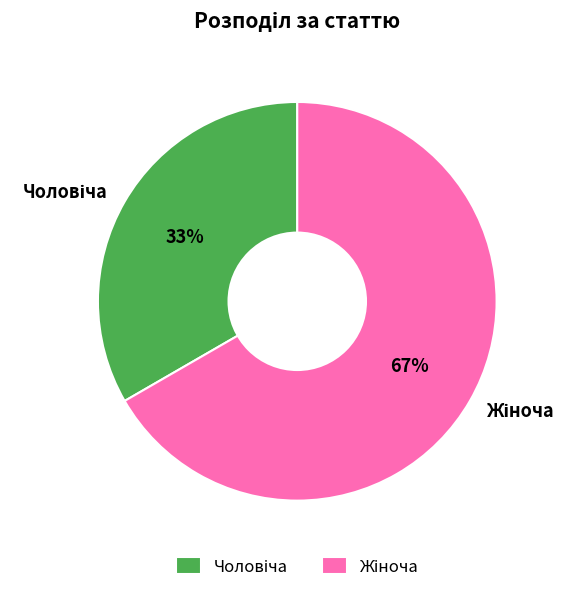

Is there any slice that represents more than half of the pie?

Yes